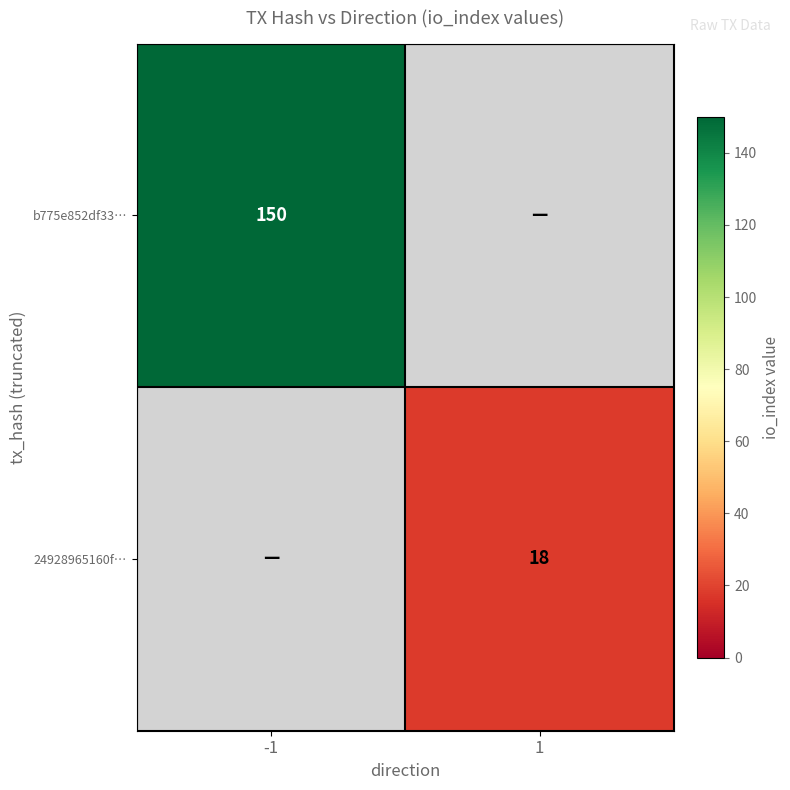

The value of b775e852df33… at -1 is 66. True or false?

False